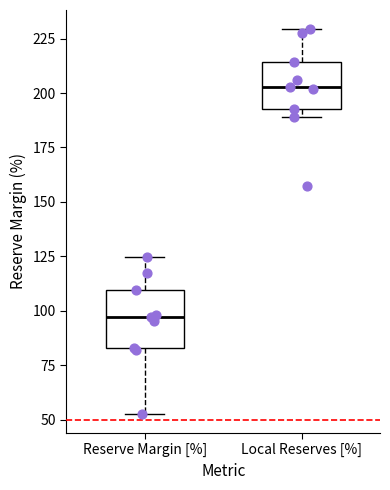

Reading left to right, transcribe this box plot: for each box, give where its median line is, the range the box spans, and where its two whiskers end, as read against the y-axis. The values are not printed on the chart, so give them approximately, as read against the axis.

Reserve Margin [%]: median 95, box 85 to 110, whiskers 55 to 125
Local Reserves [%]: median 205, box 195 to 215, whiskers 190 to 230